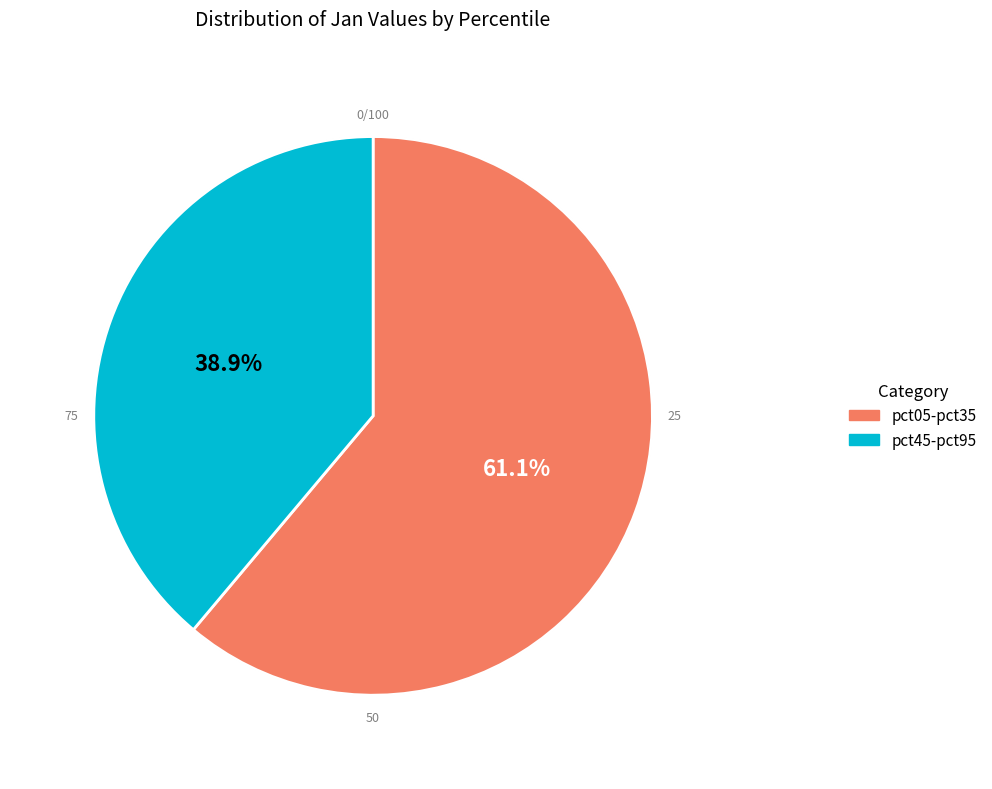

Does any single category account for the majority?

Yes